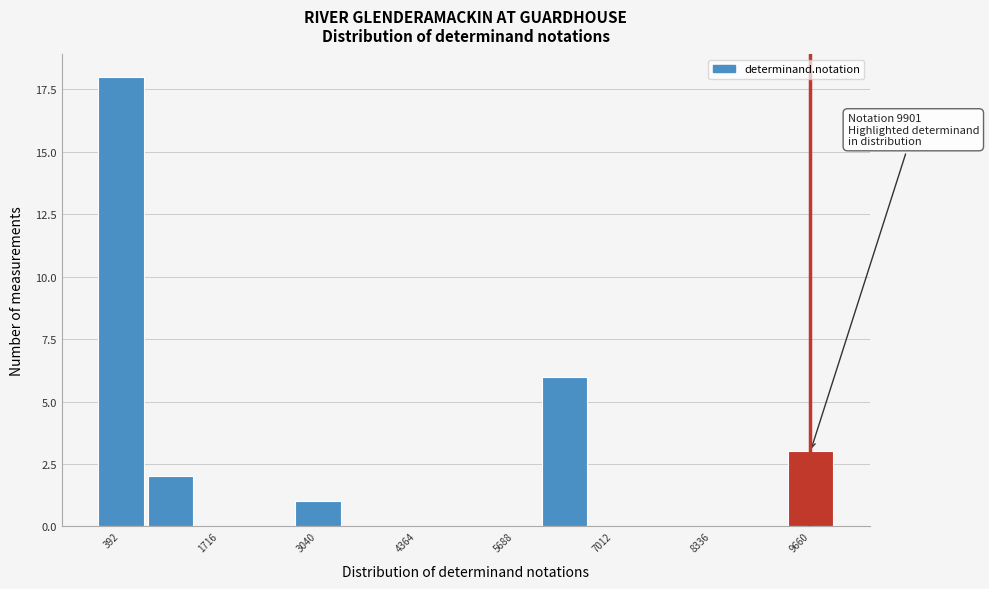

Read against the x-axis, roughly where is the centre of the tallest bar?

400